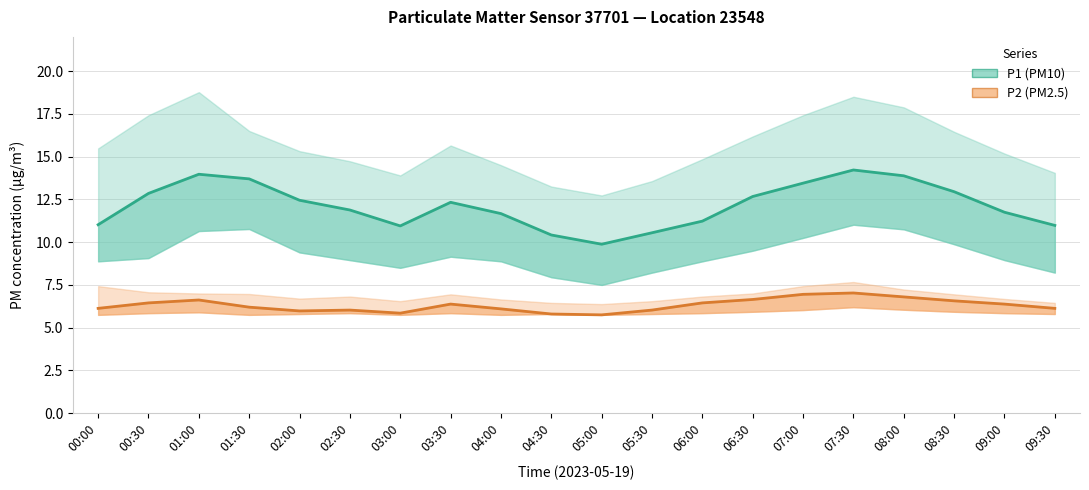

Is the value of P2 (PM2.5) mean at 00:00 greater than the value of P1 (PM10) mean at 08:30?

No